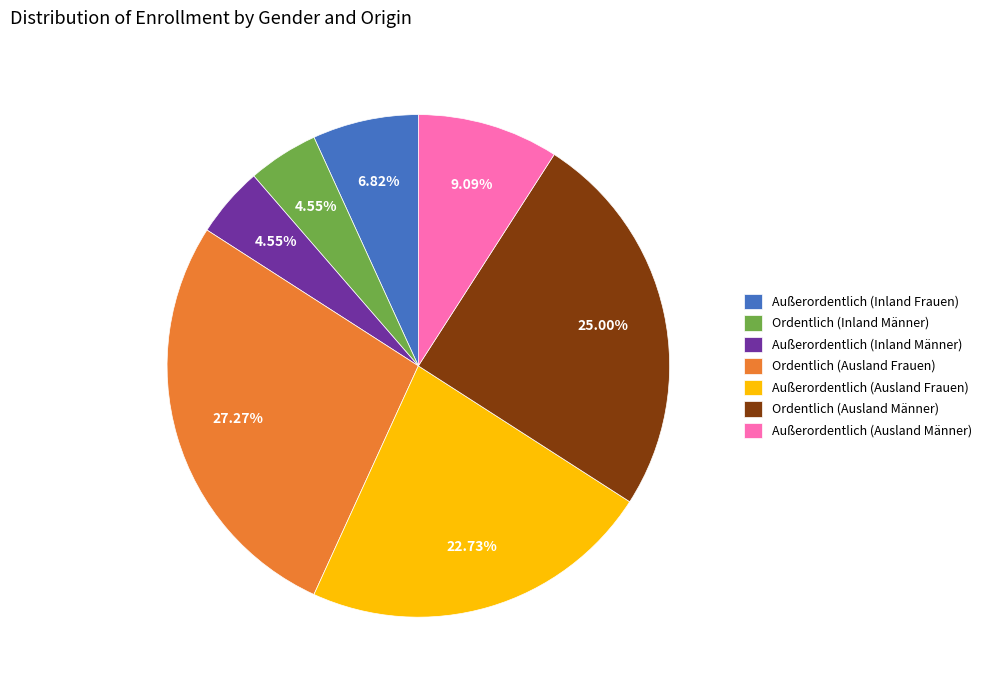

What is the ratio of the value at Ordentlich (Ausland Männer) to the value at Außerordentlich (Ausland Frauen)?

1.1